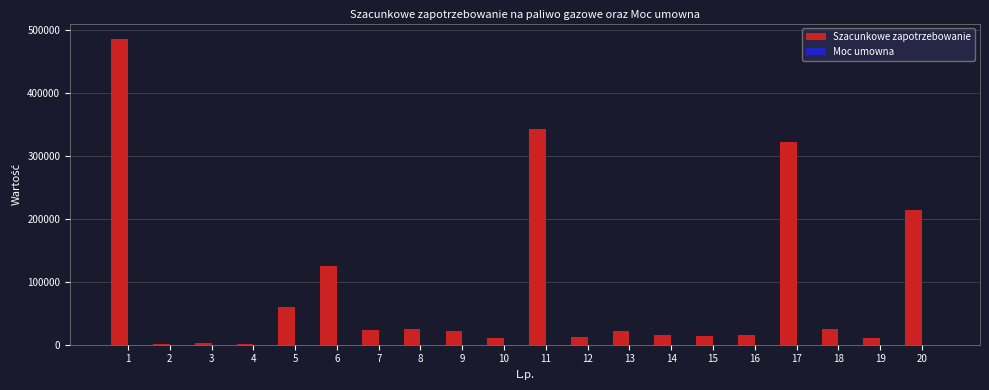

Which series has the largest total across all categories?

Szacunkowe zapotrzebowanie